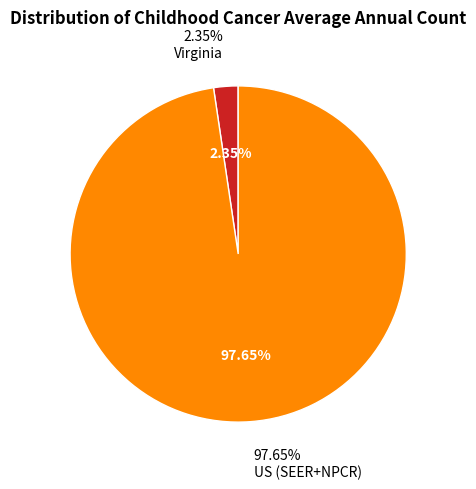

How many segments does this pie chart have?

2